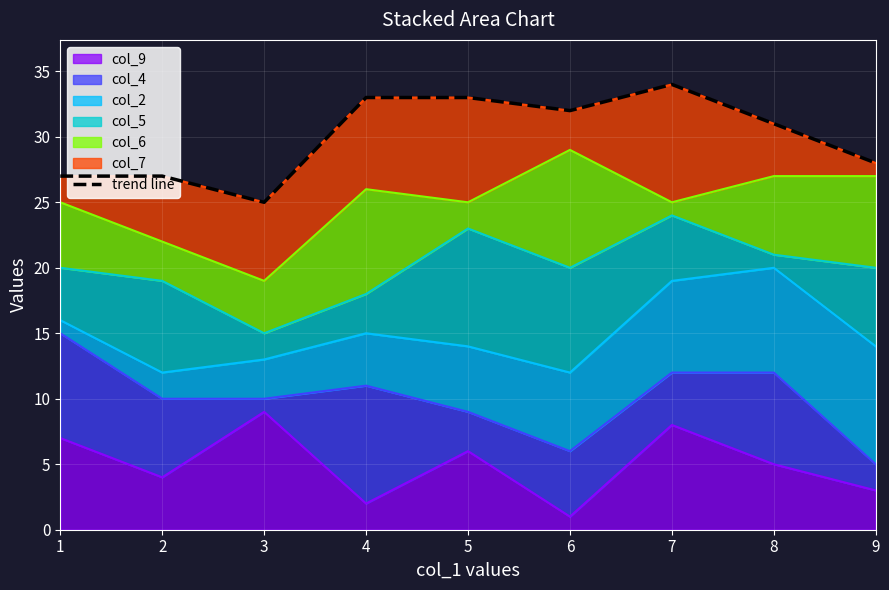

Where is the data nearest to the value 29?

9